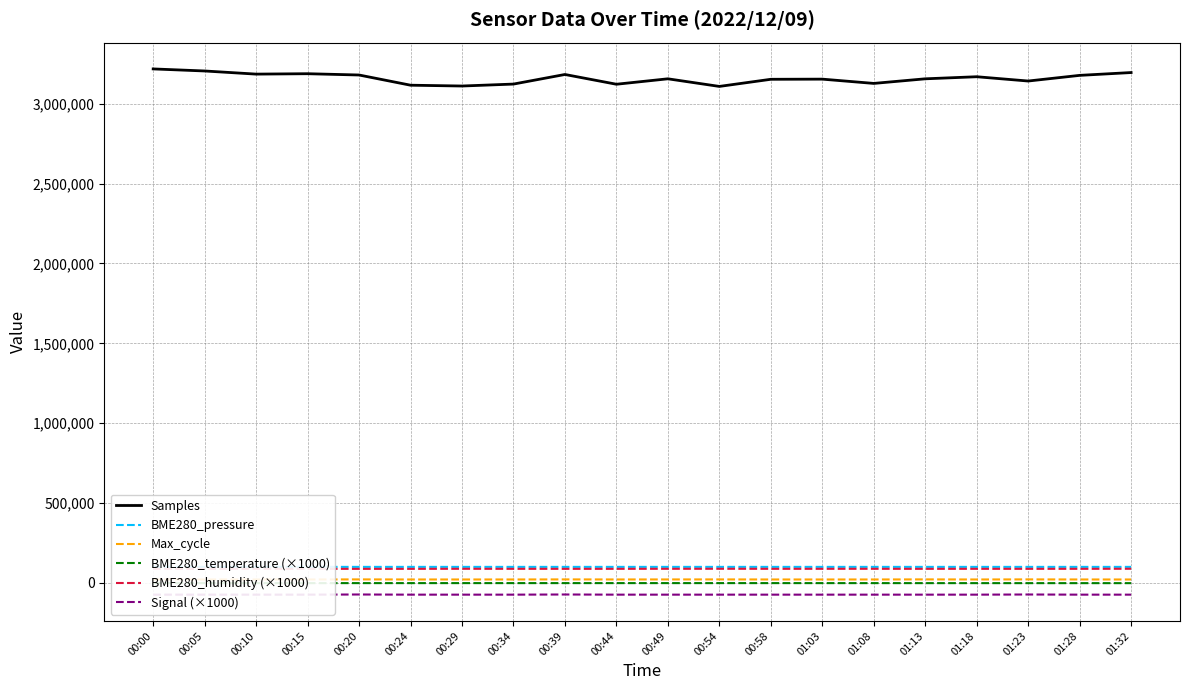

Reading left to right, what are all the values shown in this chart?

Samples: 3218354.0	3205477.0	3185844.0	3188314.0	3180270.0	3116393.0	3111282.0	3123460.0	3183534.0	3122432.0	3156442.0	3108794.0	3153412.0	3154363.0	3127603.0	3156398.0	3169419.0	3142546.0	3177978.0	3195637.0
BME280_pressure: 99910.8	99920.4	99920.8	99919.8	99917.3	99916.5	99912.3	99908.1	99909.8	99924.3	99920.9	99924.3	99927.6	99908.3	99914.5	99913.3	99909.3	99905.3	99903.0	99907.7
Max_cycle: 20993.0	21114.0	21011.0	21067.0	21523.0	21047.0	21031.0	21078.0	21494.0	21150.0	21261.0	21464.0	21026.0	21041.0	21022.0	21611.0	21010.0	21596.0	21036.0	20967.0
BME280_temperature (×1000): -1690.0	-1710.0	-1720.0	-1740.0	-1740.0	-1730.0	-1730.0	-1700.0	-1710.0	-1700.0	-1700.0	-1700.0	-1730.0	-1760.0	-1790.0	-1850.0	-1880.0	-1920.0	-1950.0	-1950.0
BME280_humidity (×1000): 87620.0	87580.0	87670.0	87690.0	87590.0	87590.0	88030.0	87770.0	87700.0	87710.0	87980.0	88130.0	87820.0	87880.0	87960.0	87680.0	87830.0	87740.0	87800.0	88160.0
Signal (×1000): -74000.0	-74000.0	-74000.0	-74000.0	-73000.0	-74000.0	-74000.0	-74000.0	-73000.0	-74000.0	-74000.0	-74000.0	-74000.0	-74000.0	-74000.0	-74000.0	-74000.0	-73000.0	-74000.0	-74000.0